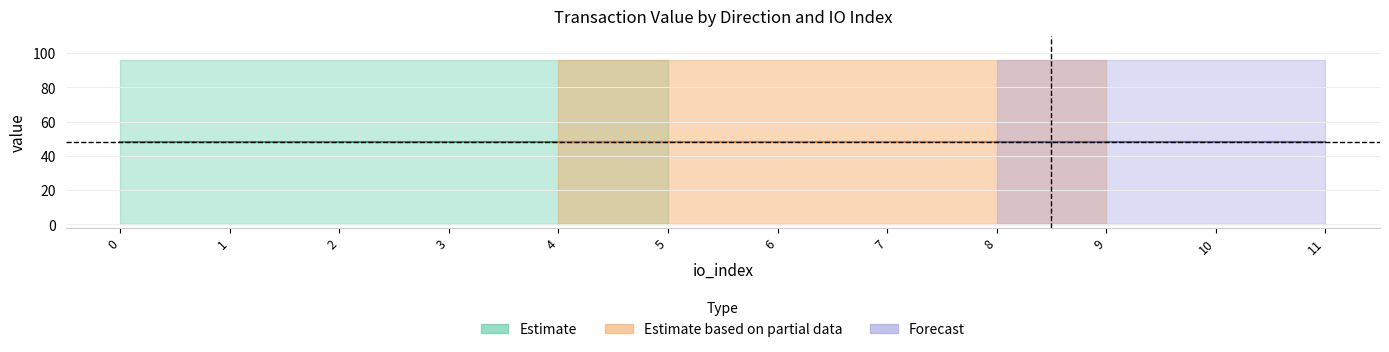

What is the lowest value of the Ticket_value_upper series?

96.1